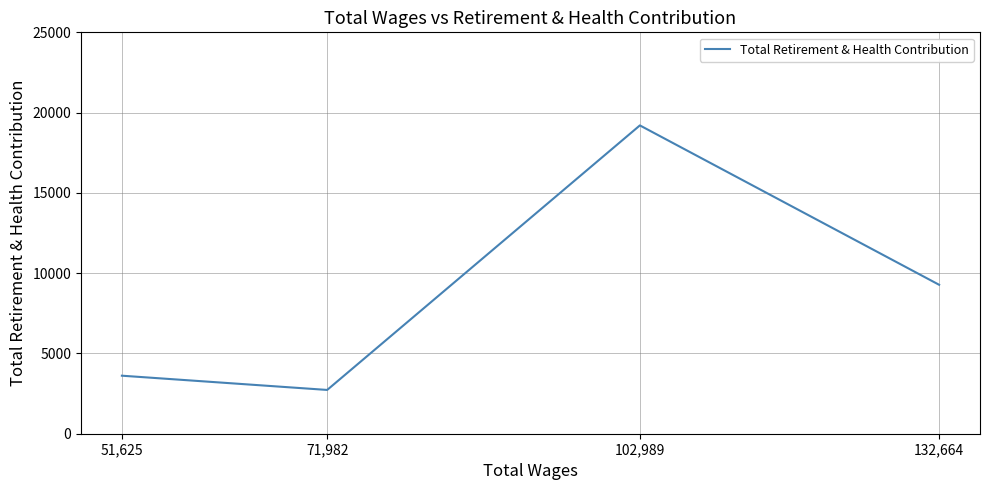

What is the greatest value displayed?

19203